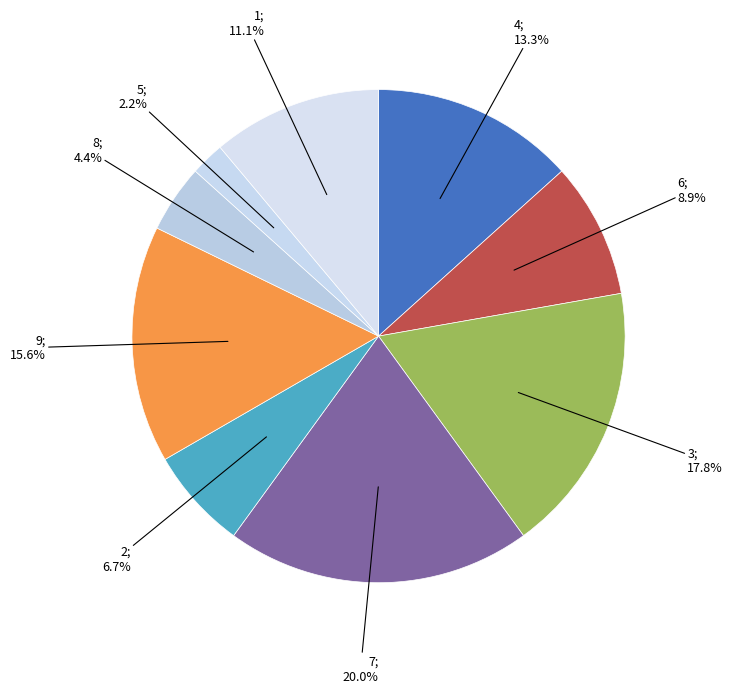

Count the number of slices in the pie.

9